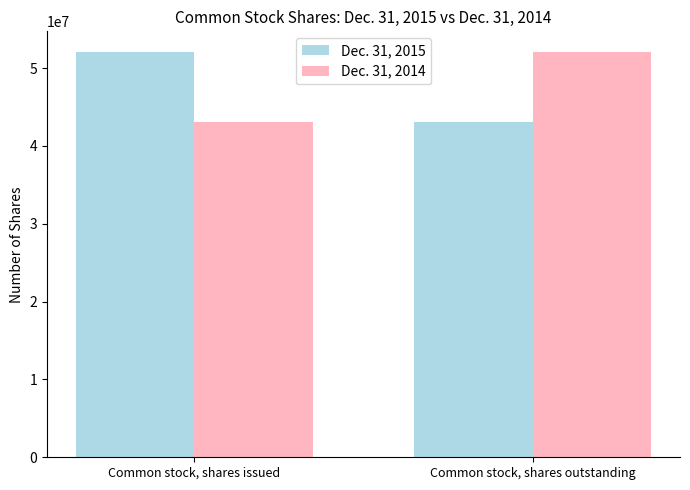

Reading right to left, list all the values displayed in this chart.

Dec. 31, 2015: Common stock, shares outstanding=43115790	Common stock, shares issued=52113059
Dec. 31, 2014: Common stock, shares outstanding=52113059	Common stock, shares issued=43115790